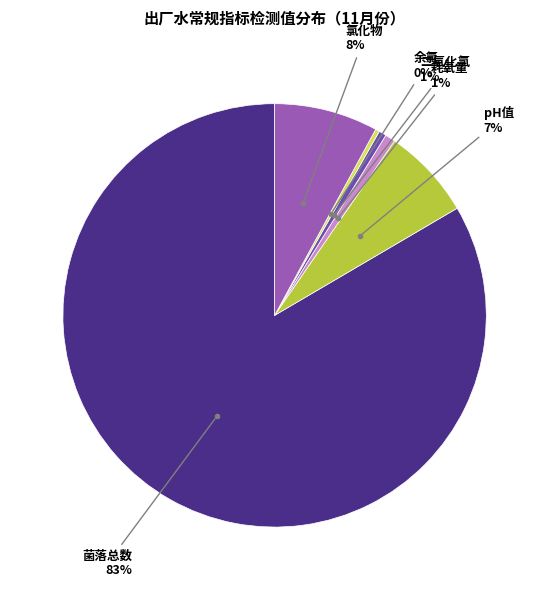

To the nearest percent, what percentage of the pie is 耗氧量?

1%